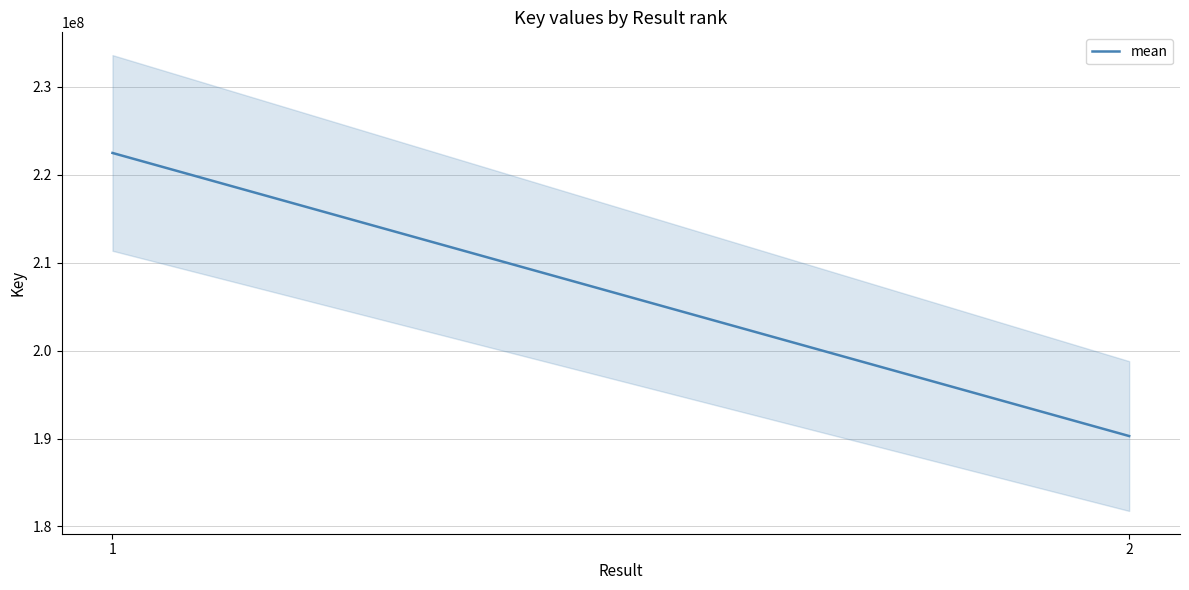

What is the sum of all values?

412750361